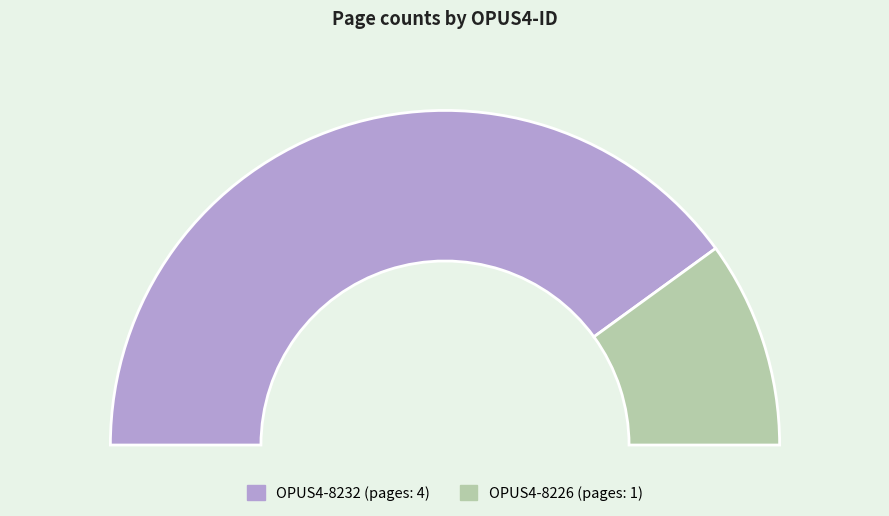

The OPUS4-8226 slice represents 20% of the pie. True or false?

True